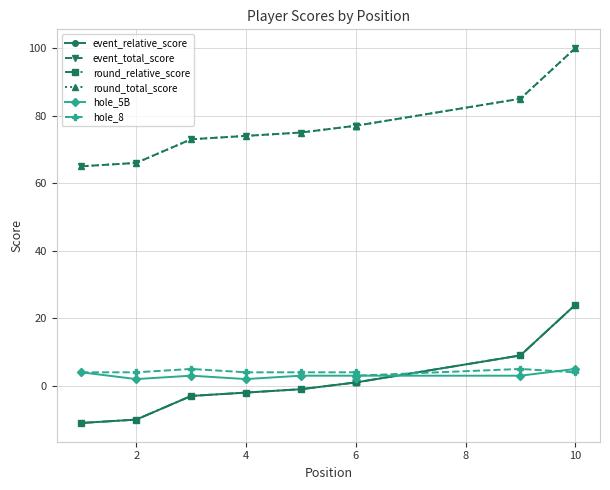

How many data points in event_total_score are above 77?

2